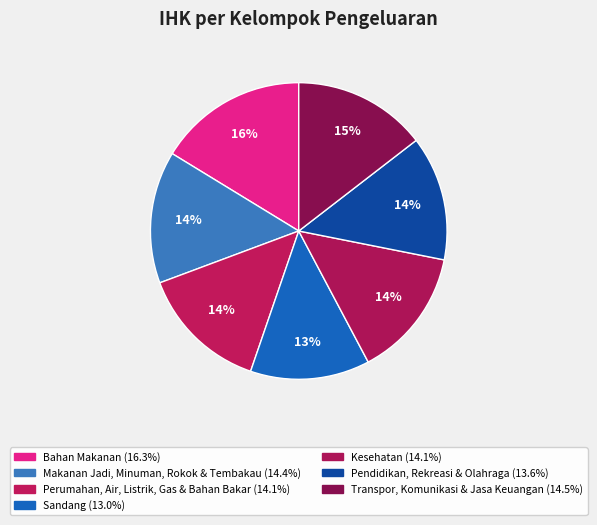

Count the number of slices in the pie.

7